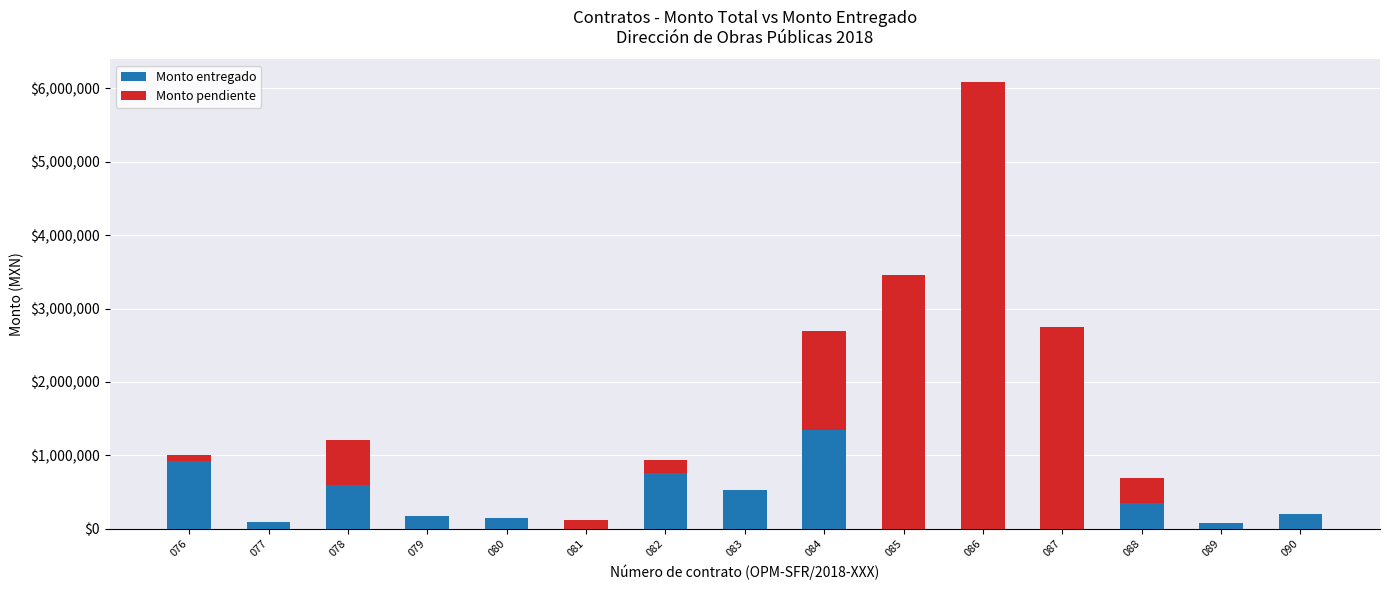

How many data points does each series have?

15